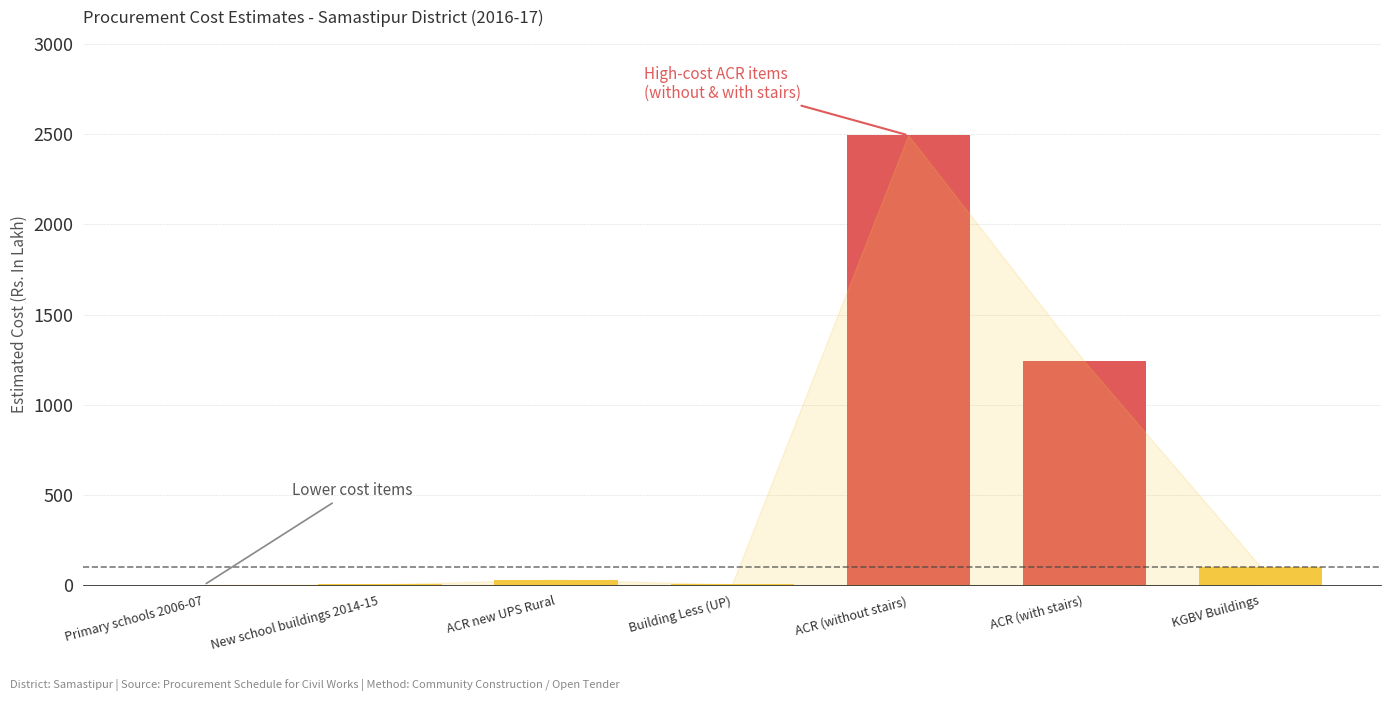

What position from the left is KGBV Buildings?

7